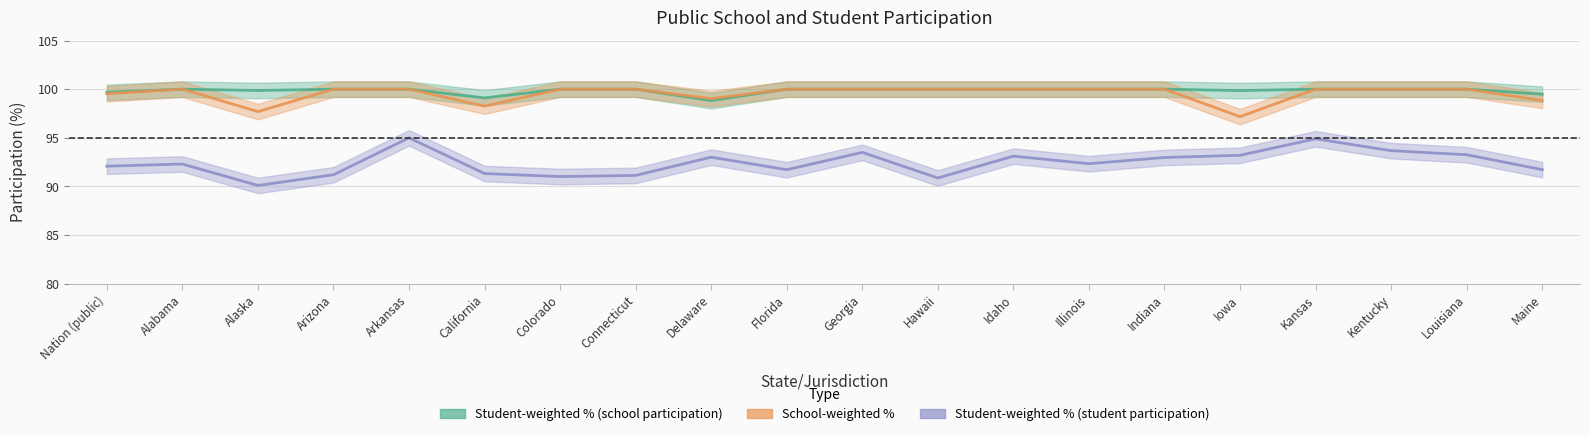

At Alabama, list the series in order from largest to smallest.

Student-weighted percent (school), School-weighted percent, Student-weighted percent (student)